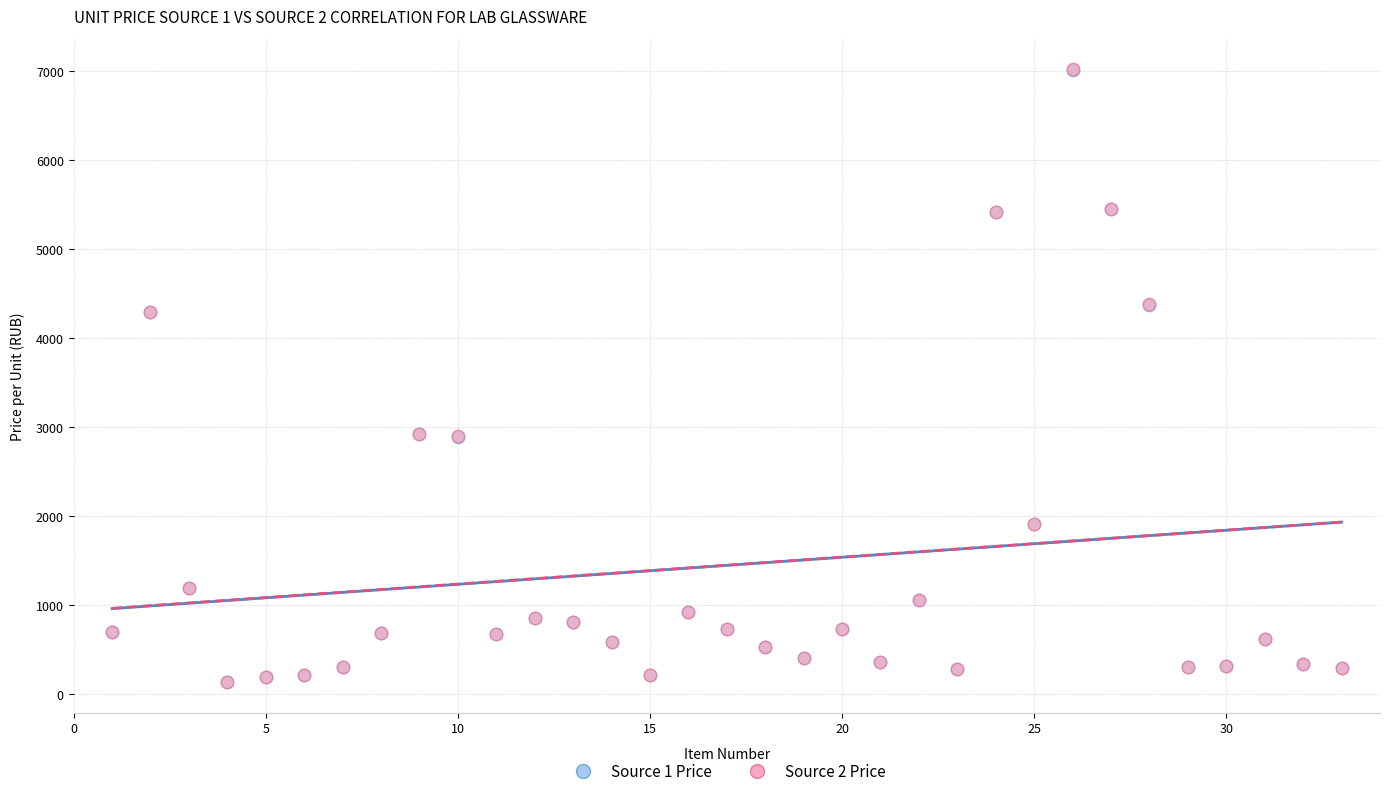

What are all the series names shown in the legend?

Source 1 Price, Source 2 Price